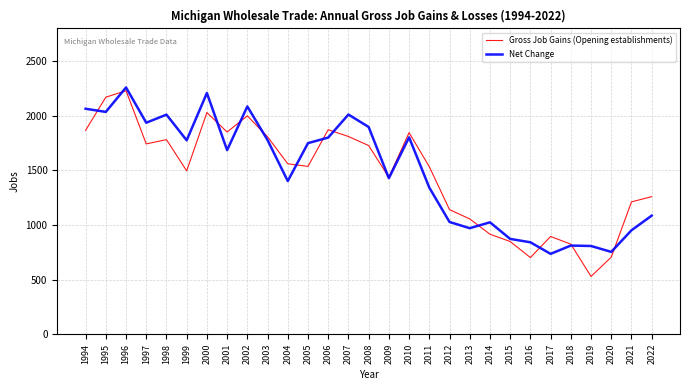

True or false: Gross Job Gains (Opening establishments) and Net Change cross at least once.

True